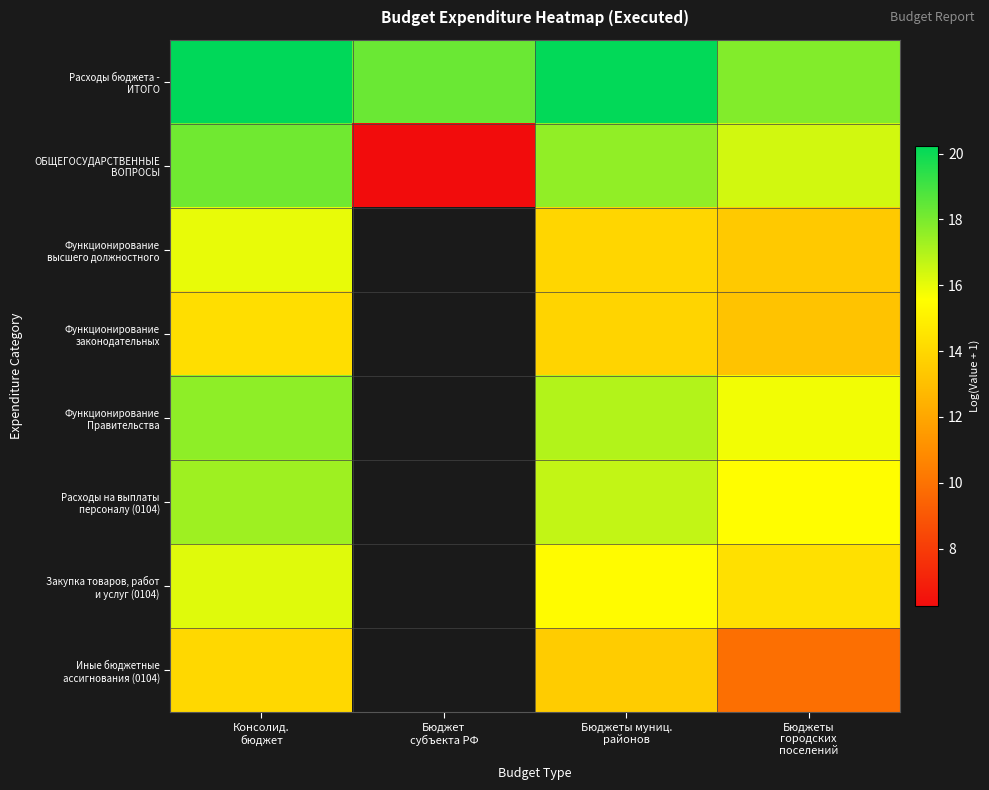

What is the sum of all ОБЩЕГОСУДАРСТВЕННЫЕ ВОПРОСЫ values?

58.4